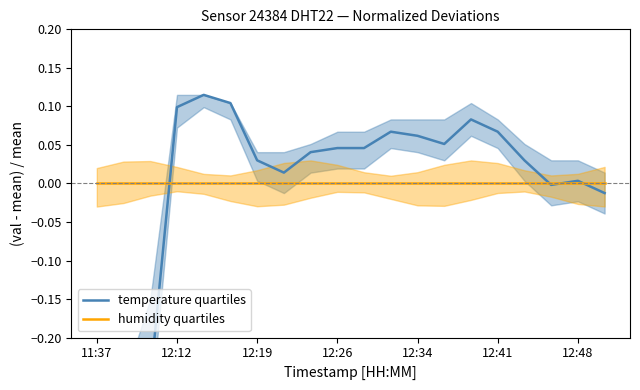

Does the chart have visible grid lines?

No